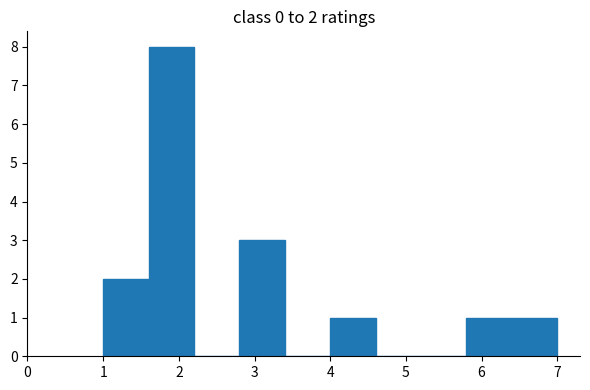

Over which range of the x-axis is the bar tallest?

1.6 to 2.2